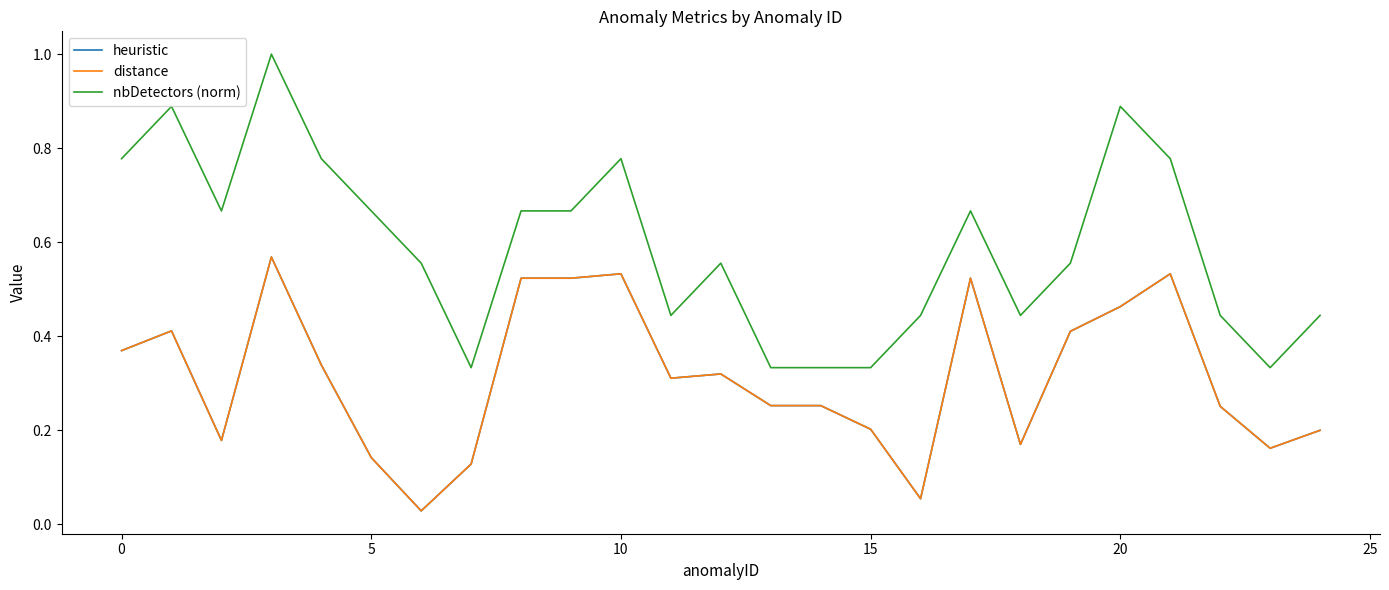

True or false: distance and heuristic cross at least once.

False